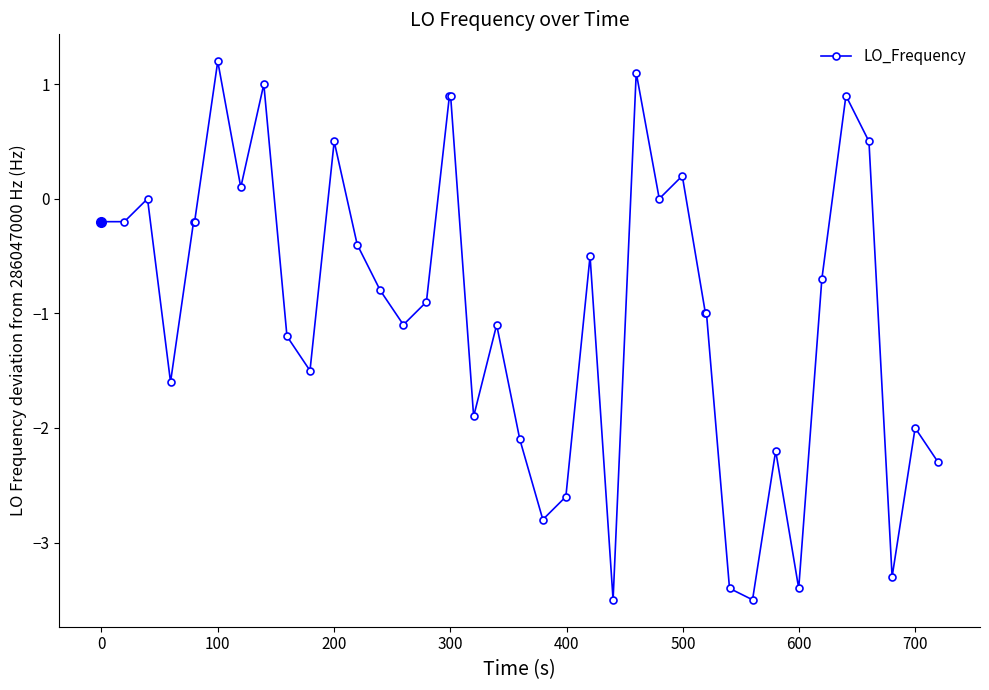

What is the greatest value displayed?

1.2